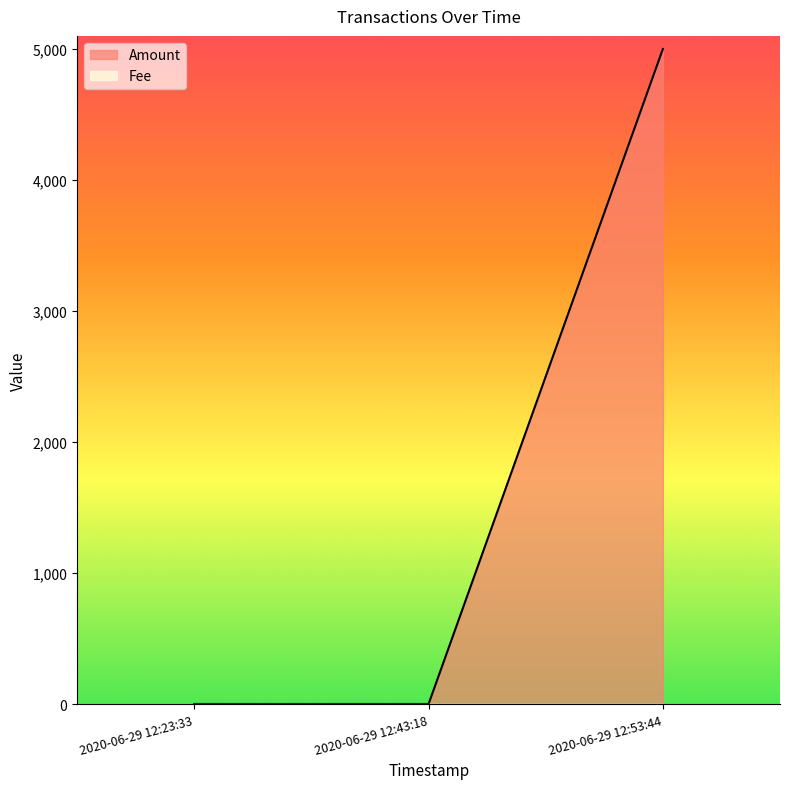

True or false: the data shows 6714 at 2020-06-29 12:53:44.

False